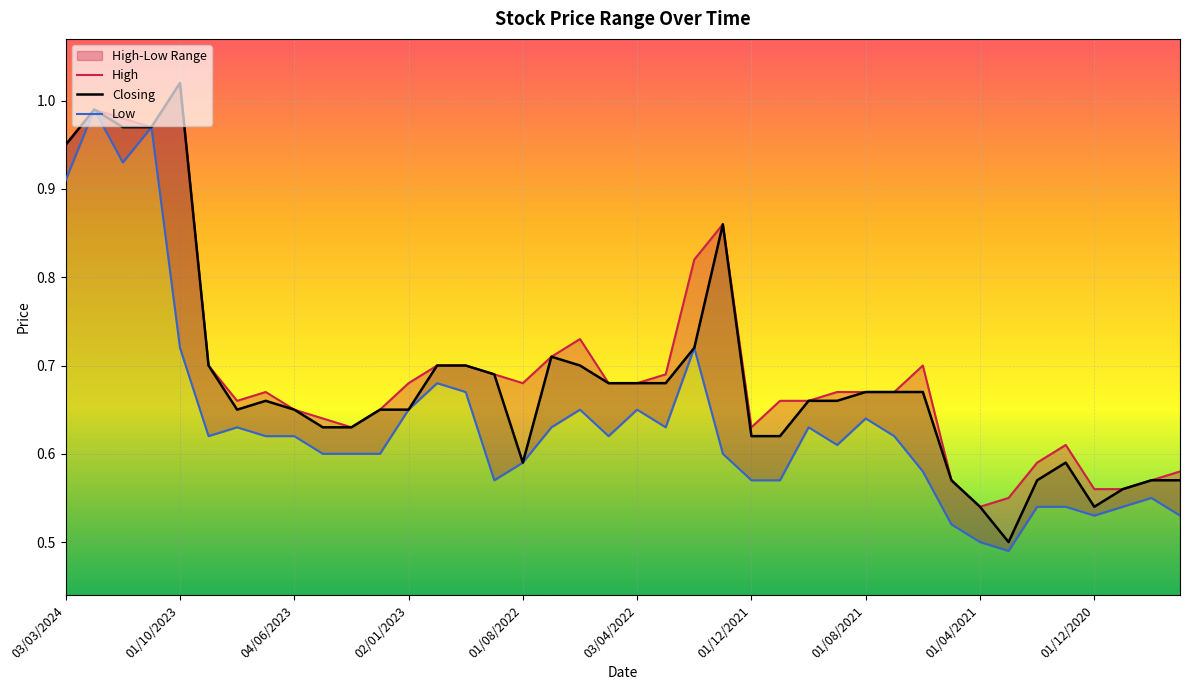

Rank the series at 08/05/2022 from lowest to highest value.

Low, High, Closing